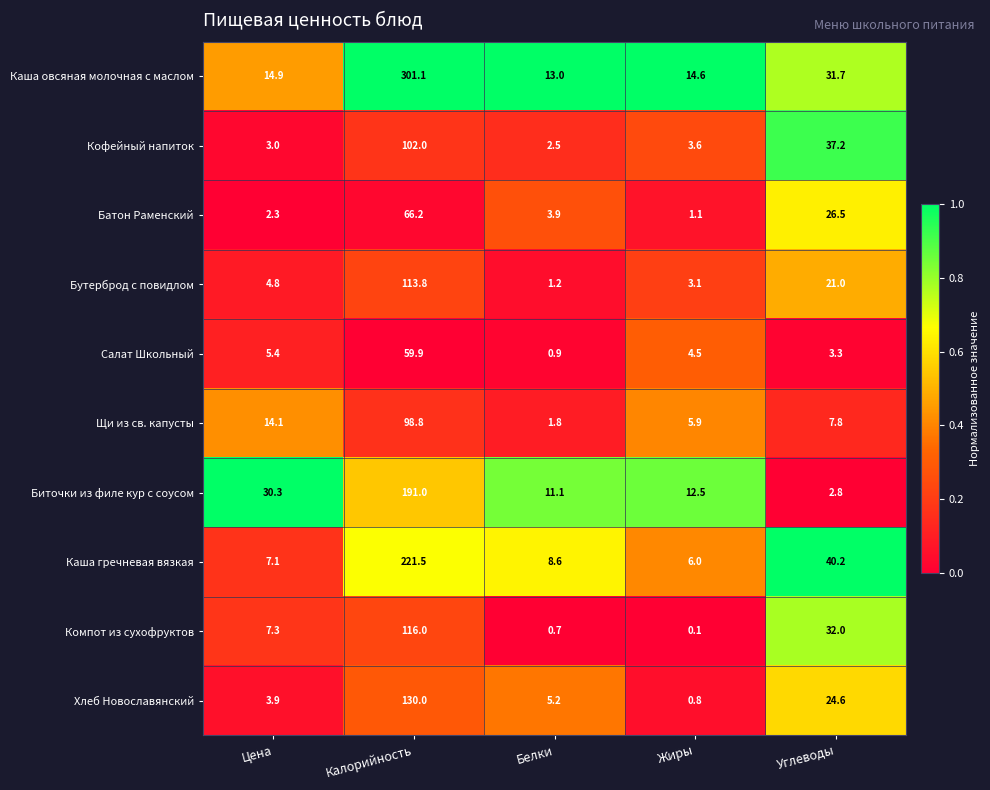

The Каша гречневая вязкая series shows 4.1 at Белки. True or false?

False